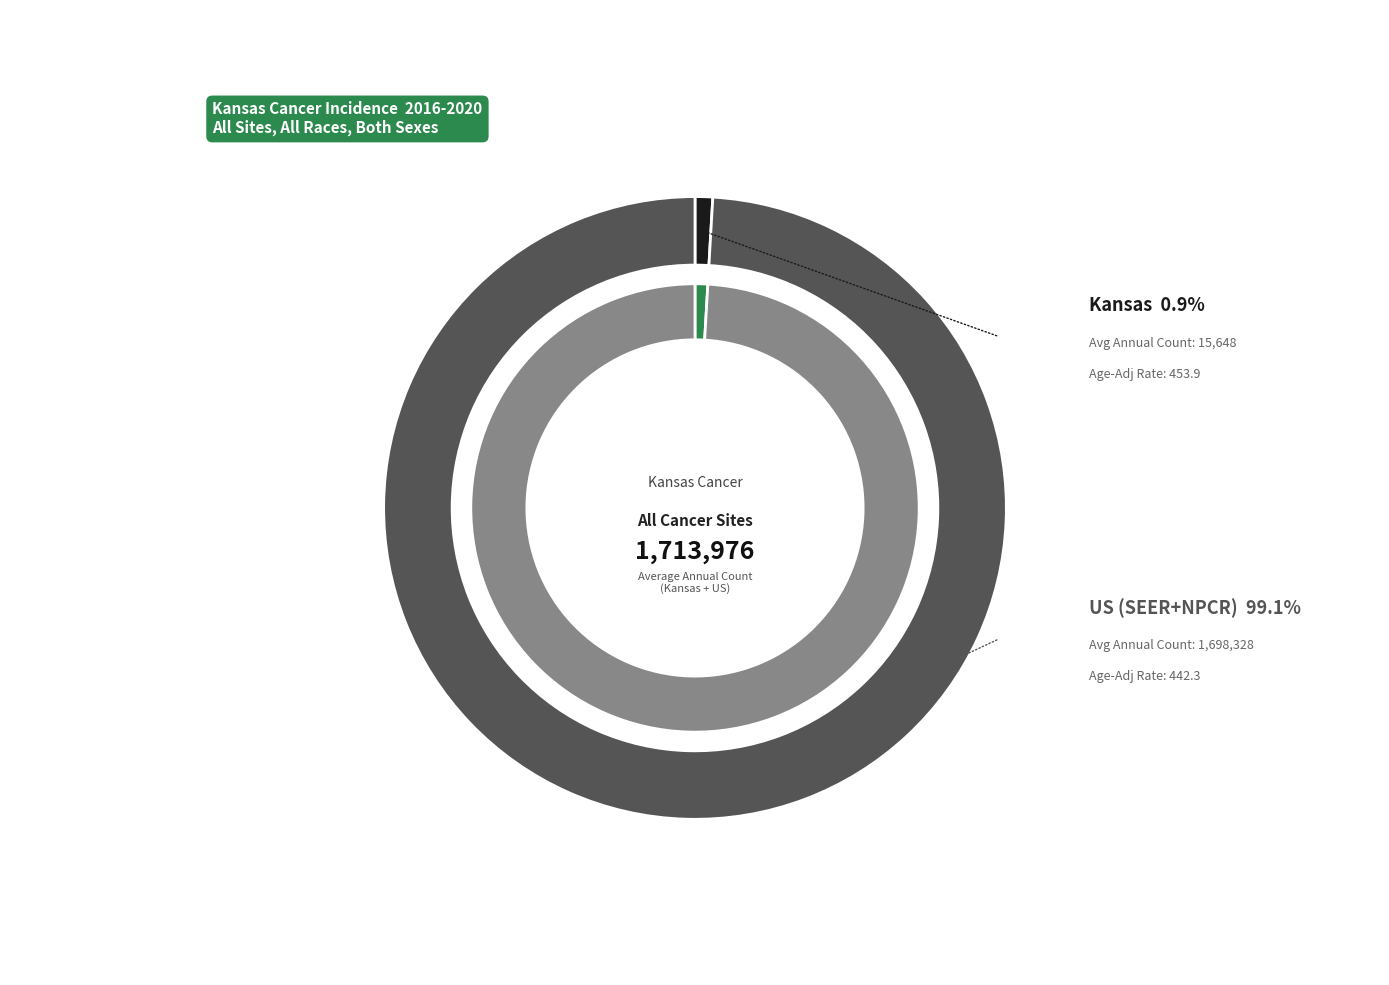

Does any single category account for the majority?

Yes